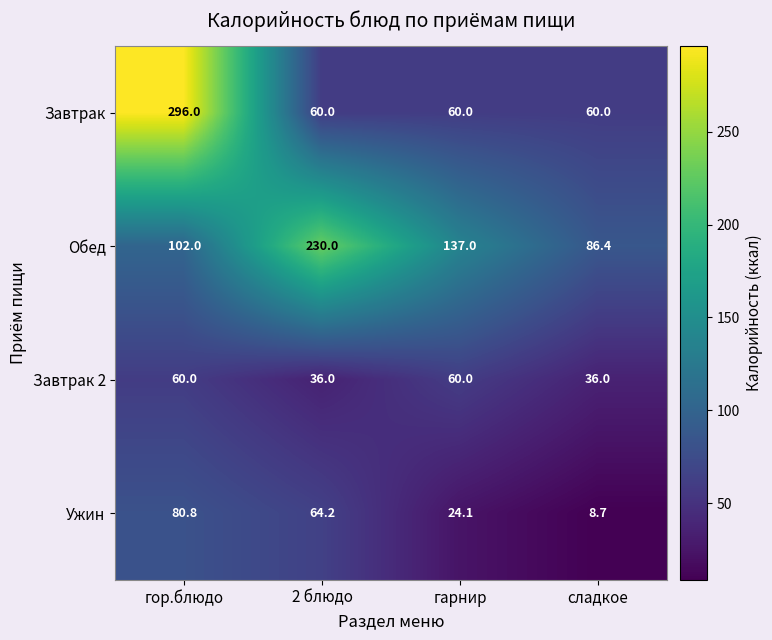

Which category has the lowest value across all series?

сладкое